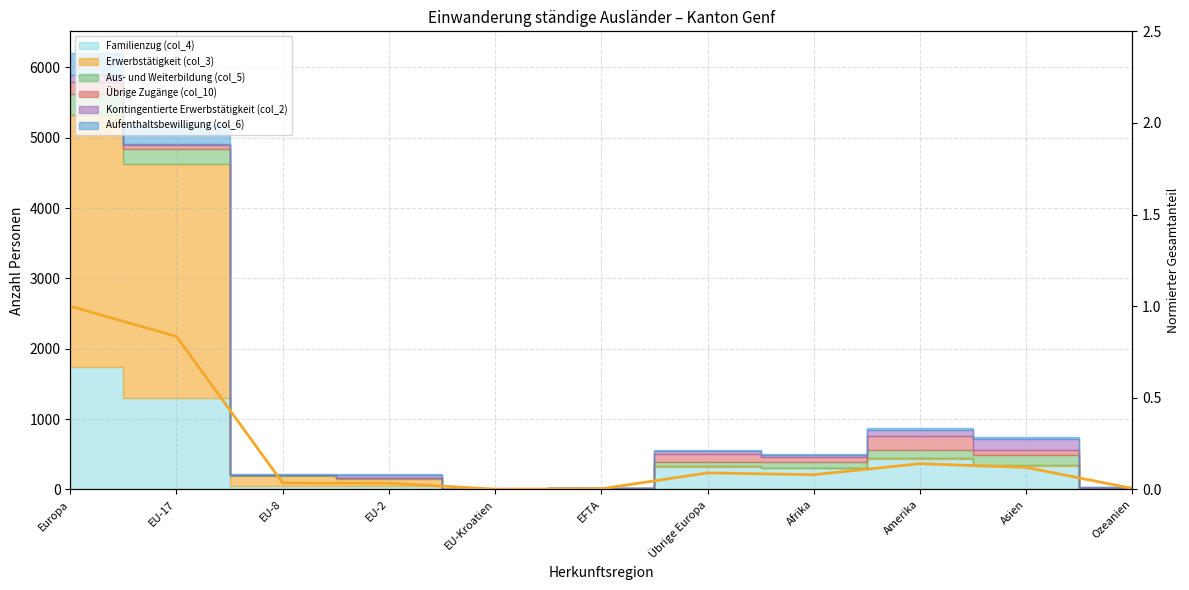

Reading left to right, what are all the values shown in this chart?

1.0	0.8	0.0	0.0	0.0	0.0	0.1	0.1	0.1	0.1	0.0